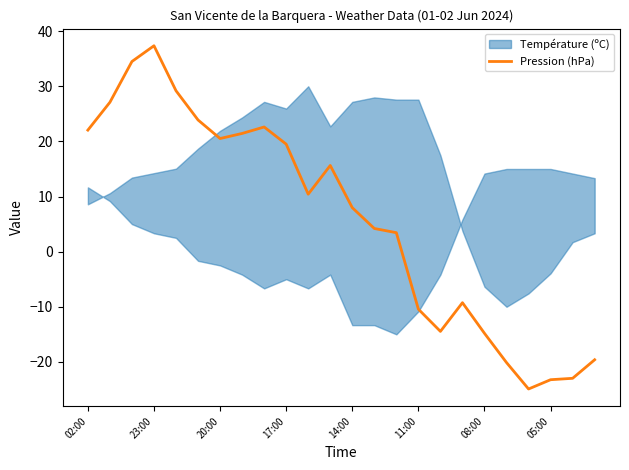

What is the difference between the maximum and minimum values?

62.3